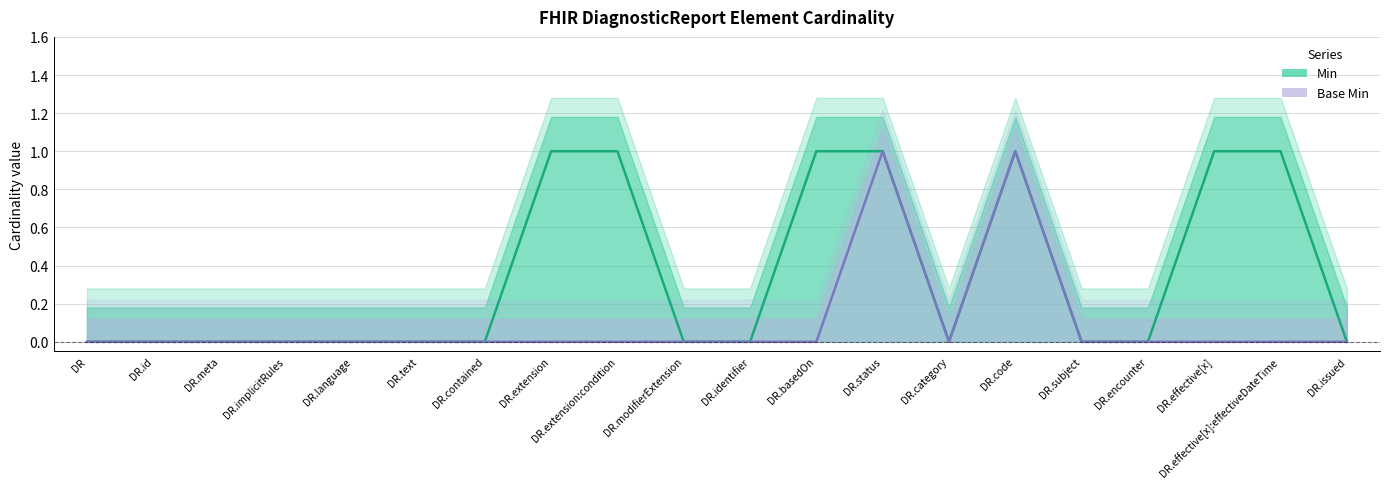

What is the label of the 10th point from the left?

DR.modifierExtension